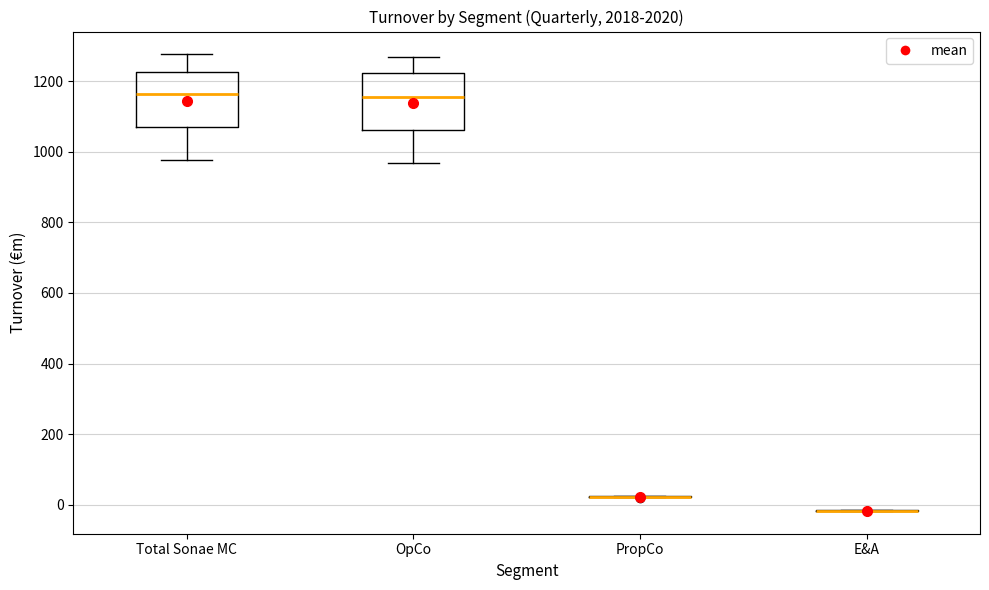

Reading left to right, transcribe this box plot: for each box, give where its median line is, the range the box spans, and where its two whiskers end, as read against the y-axis. The values are not printed on the chart, so give them approximately, as read against the axis.

Total Sonae MC: median 1160, box 1060 to 1220, whiskers 980 to 1280
OpCo: median 1160, box 1060 to 1220, whiskers 960 to 1260
PropCo: box collapsed to a line at 20, whiskers 20 to 20
E&A: box collapsed to a line at -20, whiskers -20 to -20